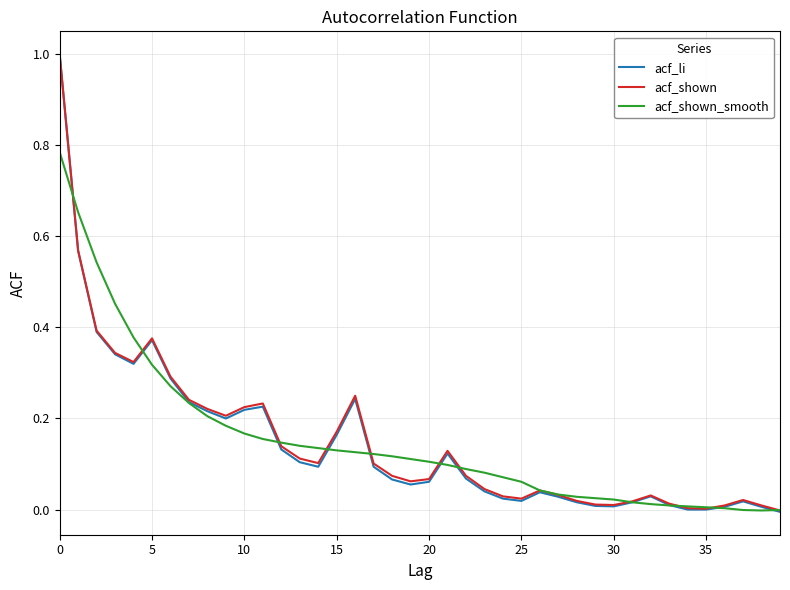

Which series has the widest spread of values?

acf_li